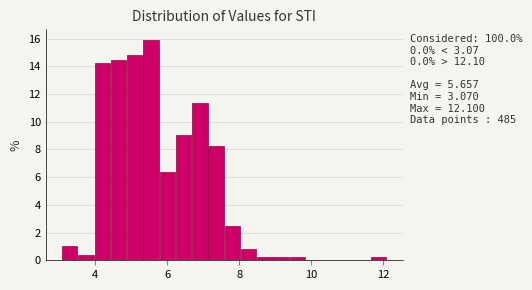

Read against the x-axis, roughly where is the centre of the tallest bar?

5.6